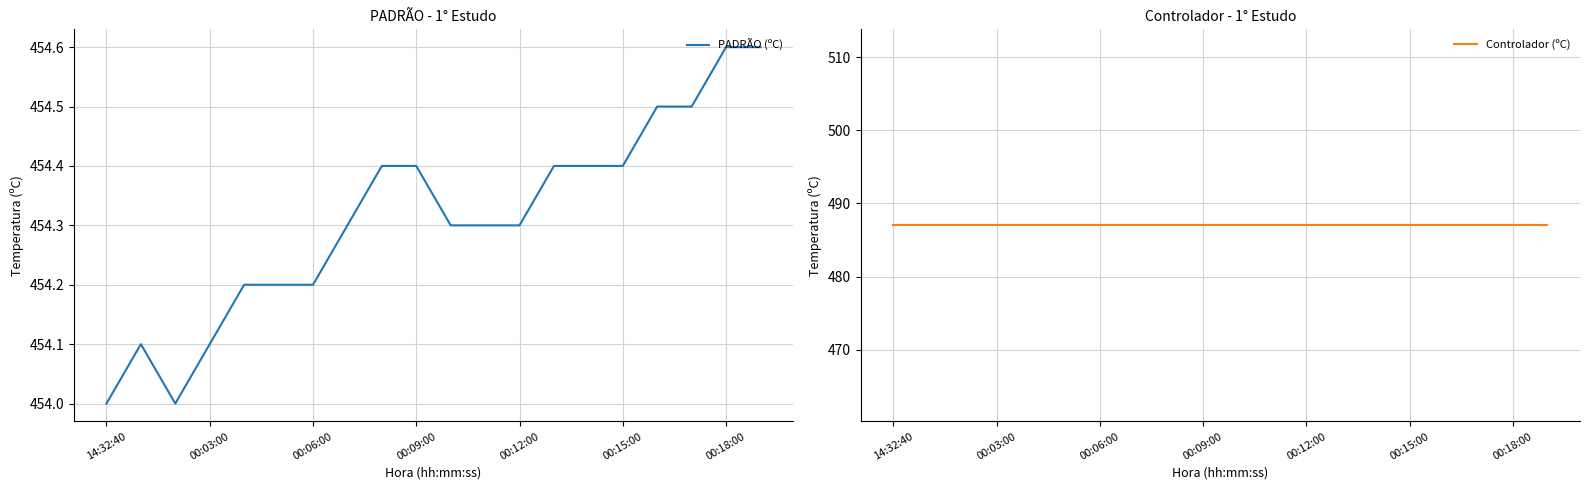

Which series has the largest range (max minus min)?

PADRÃO (ºC)